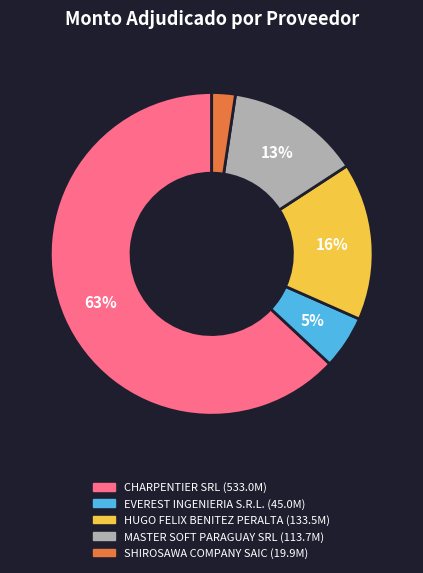

Rank the categories by value from highest to lowest.

CHARPENTIER SRL, HUGO FELIX BENITEZ PERALTA, MASTER SOFT PARAGUAY SRL, EVEREST INGENIERIA S.R.L., SHIROSAWA COMPANY SAIC